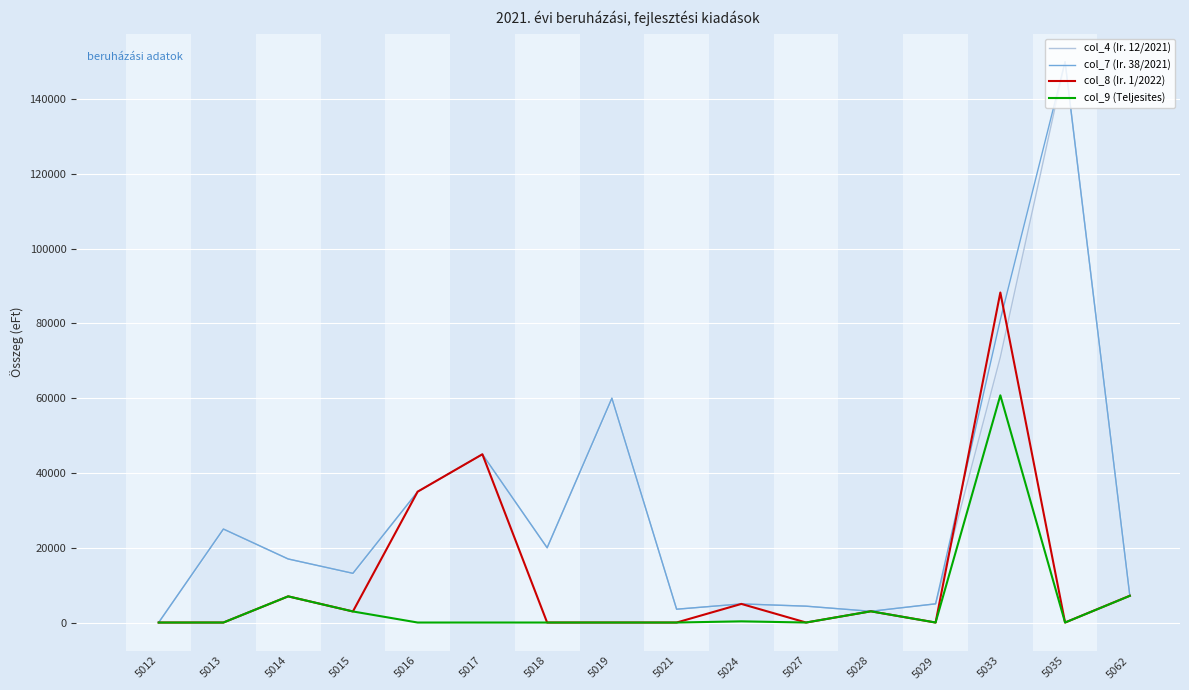

The value of col_8 (Ir. 1/2022) at 5029 is 0. True or false?

True